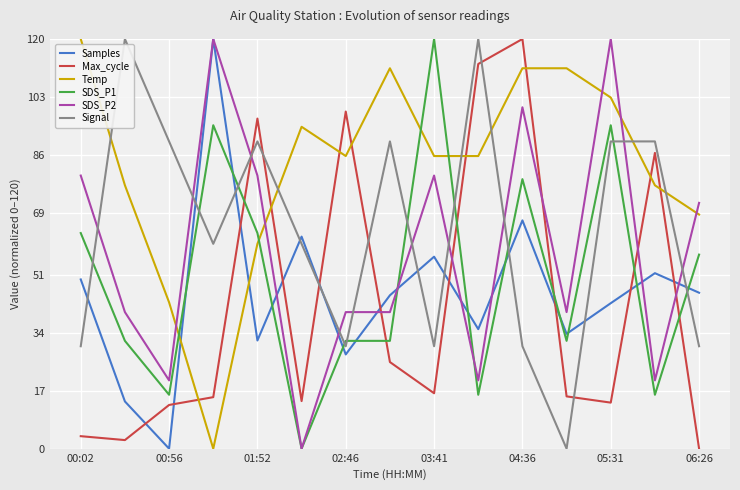

What is the greatest value displayed?

120.0